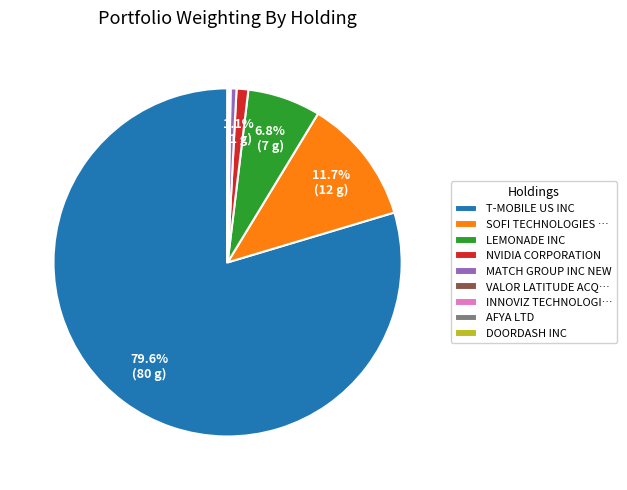

What portion of the pie excludes SOFI TECHNOLOGIES …?

88.3%